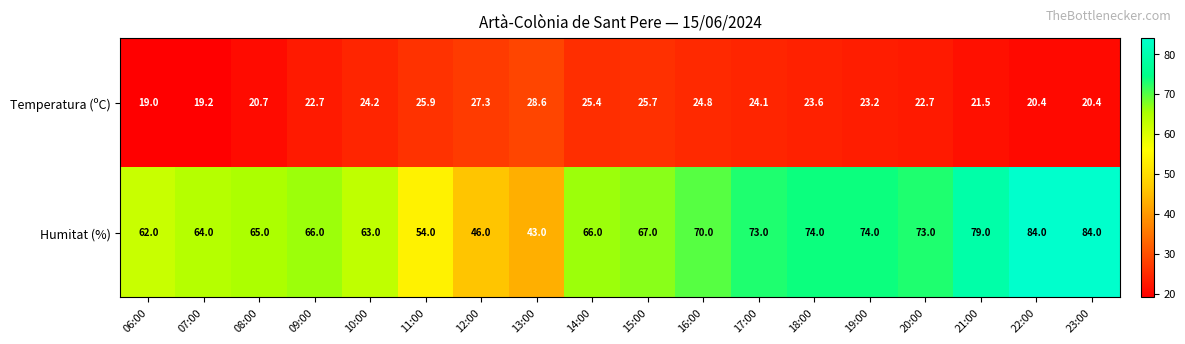

Which series changed the most between 06:00 and 19:00?

Humitat (%)